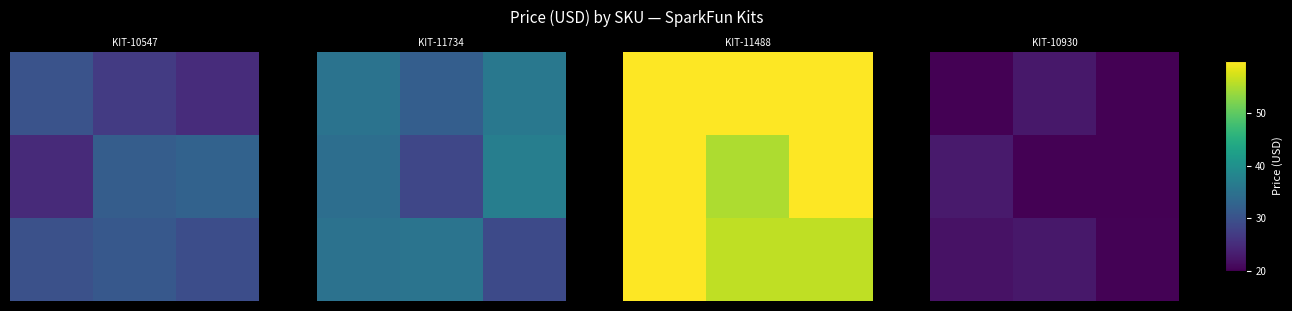

At which category is the sum across all series the highest?

1